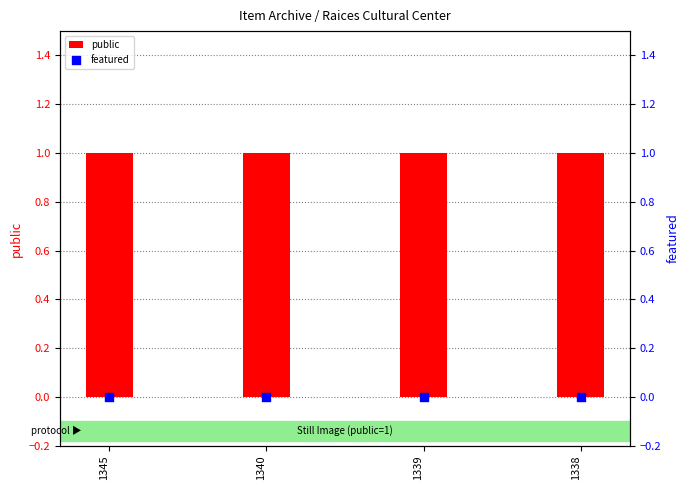

Which series has the largest Y range (max minus min)?

public